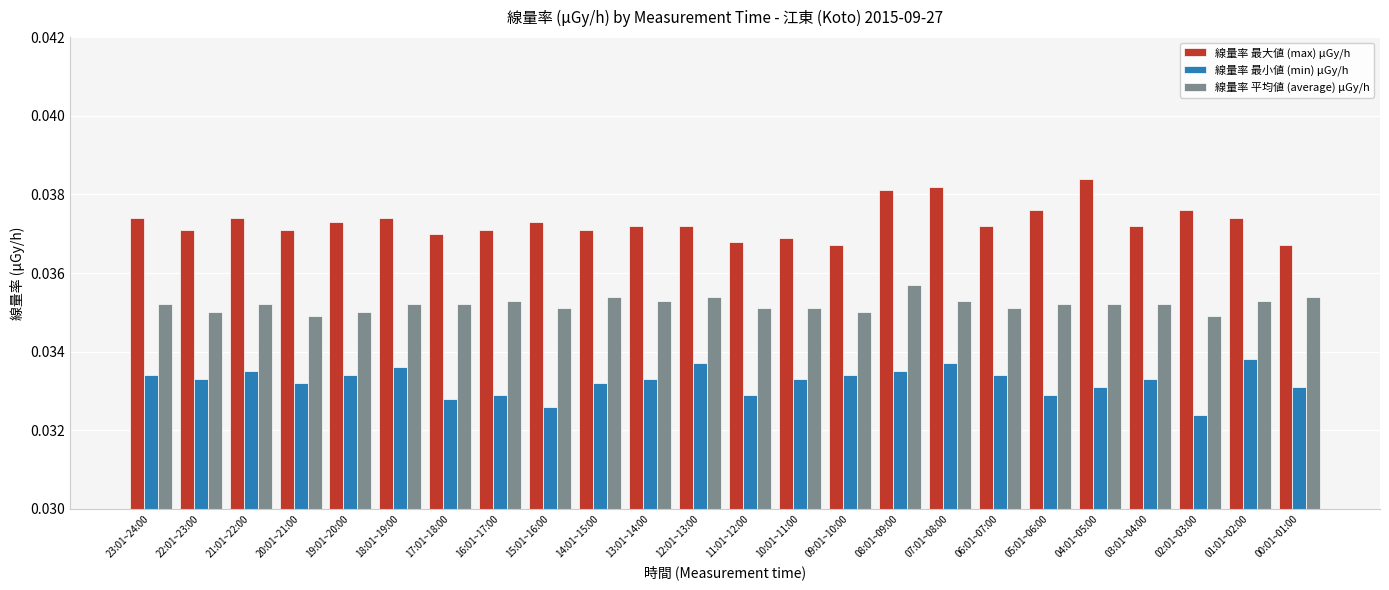

Rank the series by their average value, from lowest to highest.

線量率 最小値 (min) μGy/h, 線量率 平均値 (average) μGy/h, 線量率 最大値 (max) μGy/h